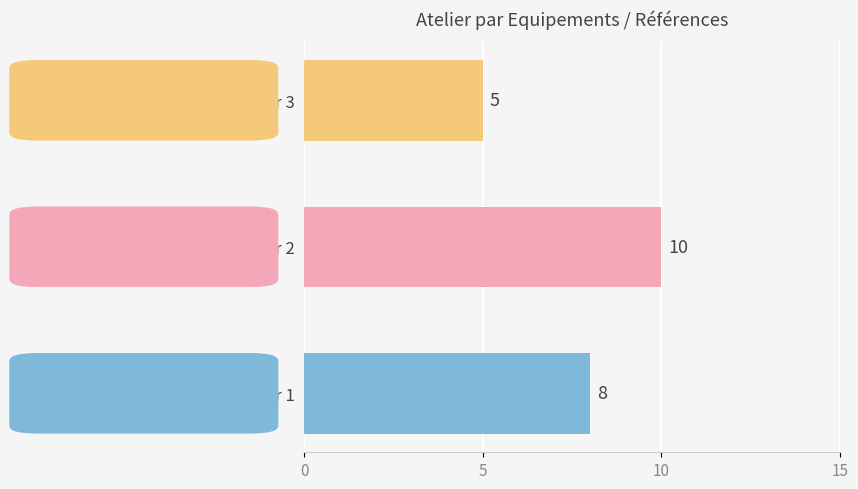

Count the values in the range 5 to 10.

3